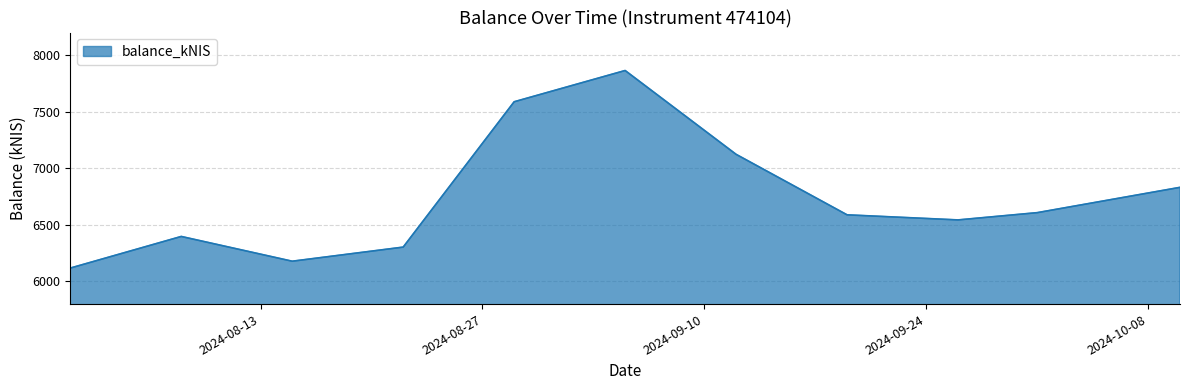

What is the smallest value displayed?

6118.3